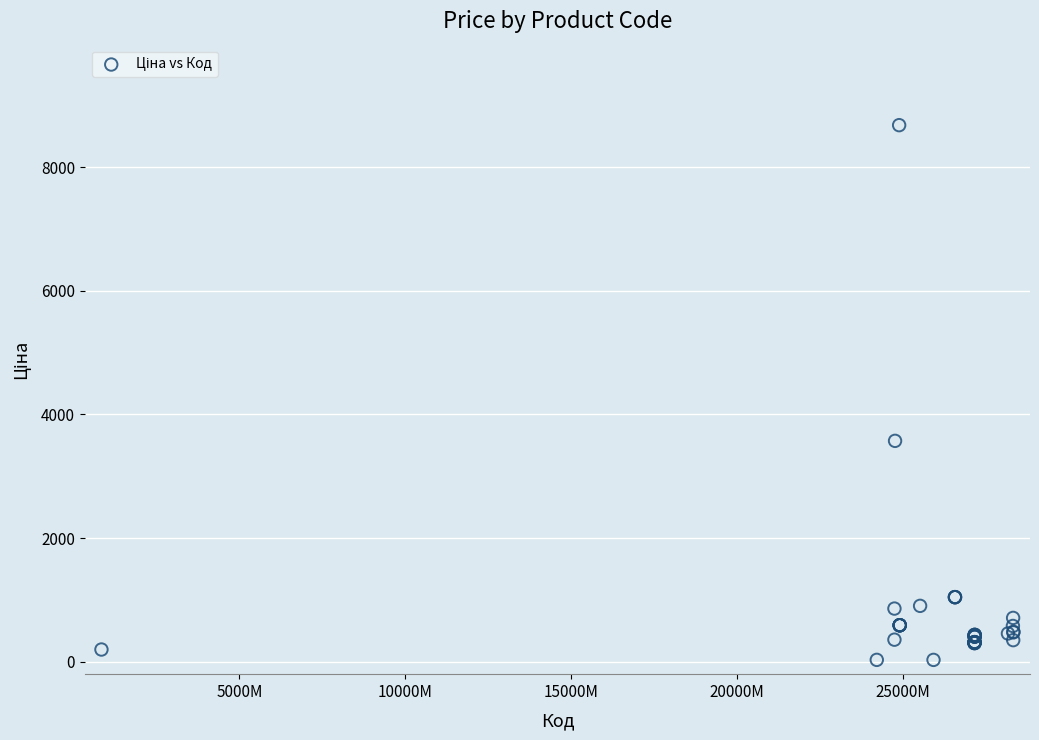

What Y value in the scatter plot is closest to 4355?

3573.6